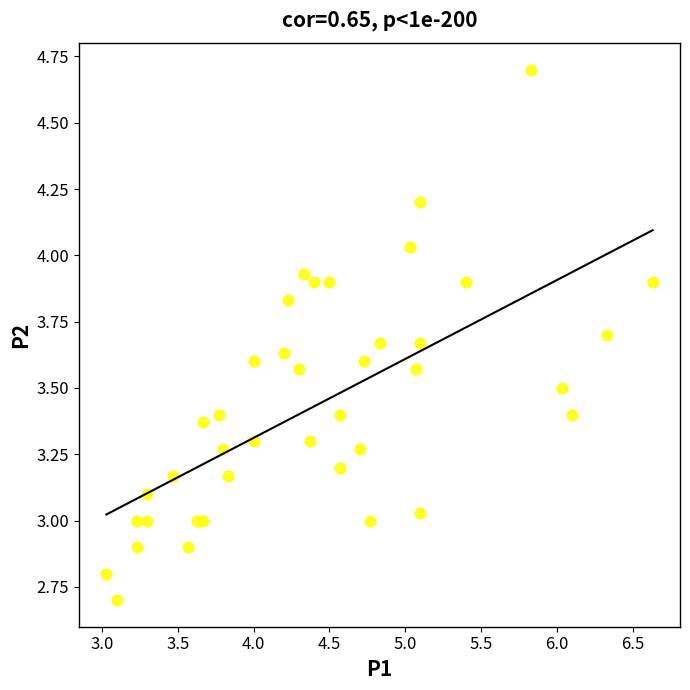

What is the range of Y values (max minus min)?

2.0